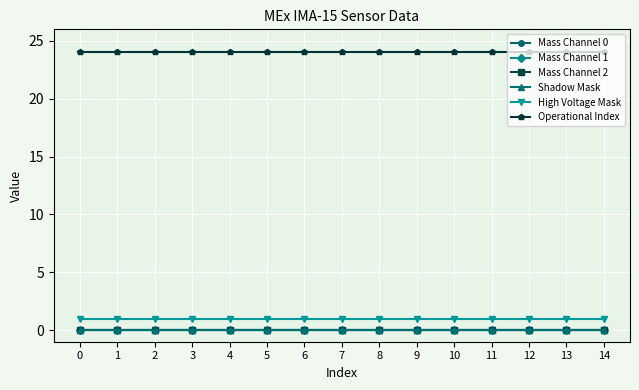

The Mass Channel 2 series shows 0 at 8. True or false?

True